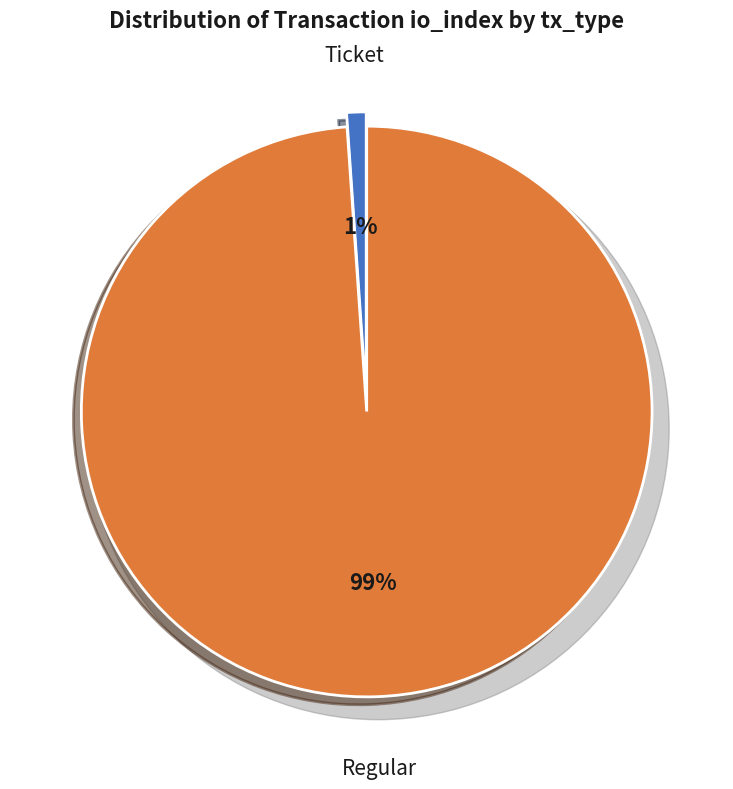

Combined, do Regular (io_index=9) and Ticket (io_index=0) account for over 50%?

Yes